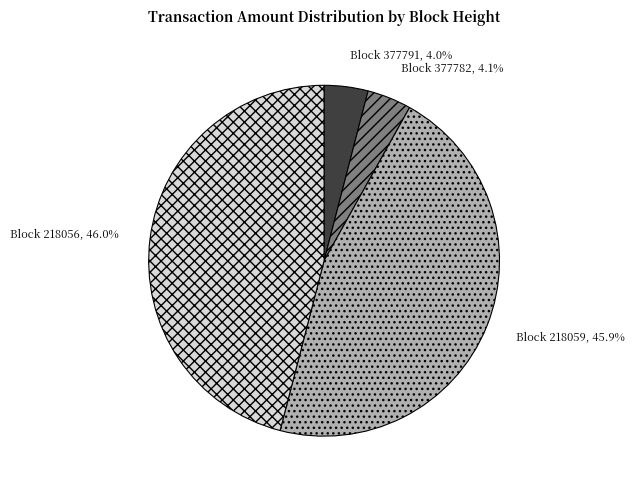

Approximately how many times larger is the value at Block 377782 compared to Block 377791?

1.0